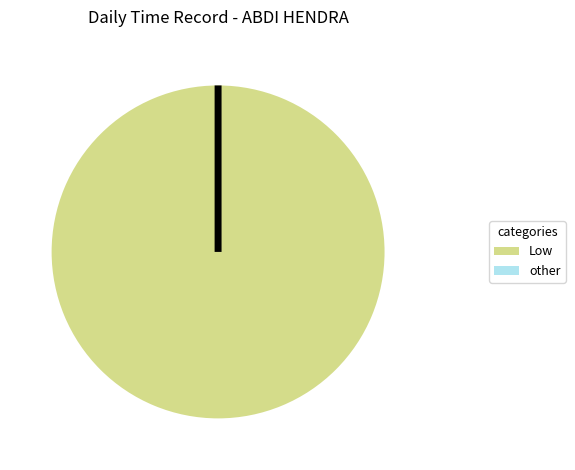

Does any single category account for the majority?

No